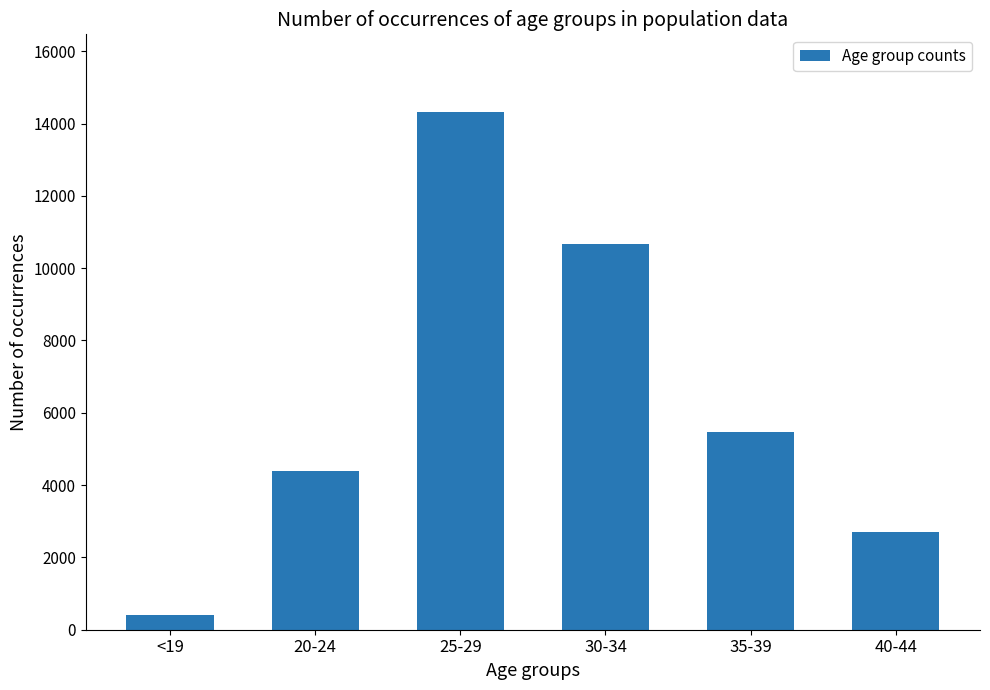

Reading right to left, extract all data points from this chart.

2693	5455	10657	14319	4385	409